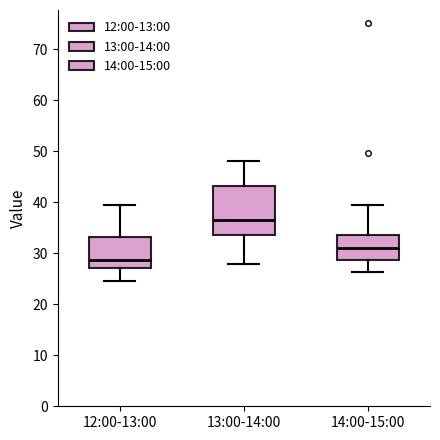

Where is the lower edge of the box for 12:00-13:00 on the y-axis? The values are not printed on the chart, so give them approximately, as read against the axis.

27